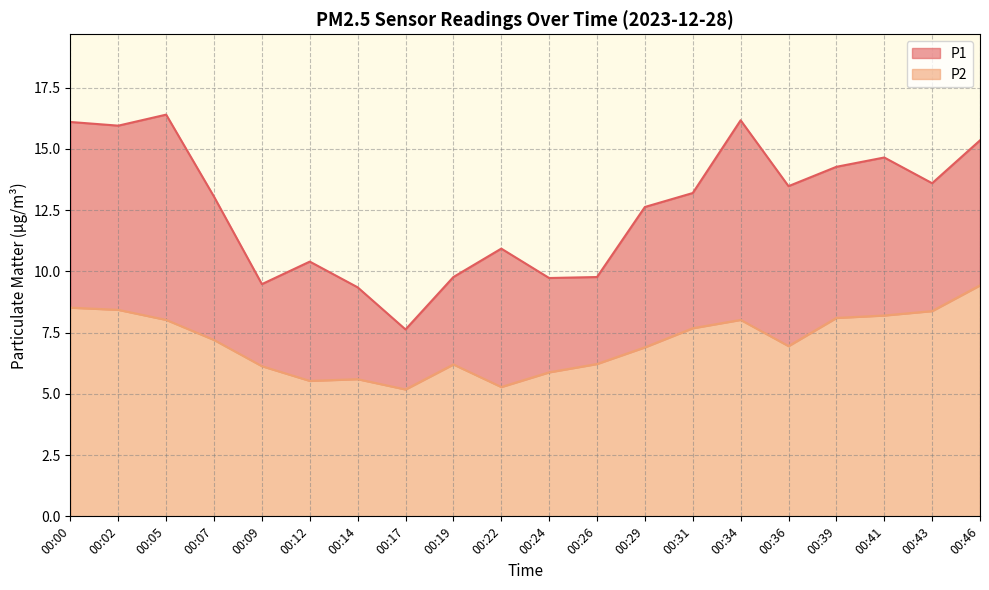

Is the value of P2 at 00:00 greater than the value of P1 at 00:07?

No